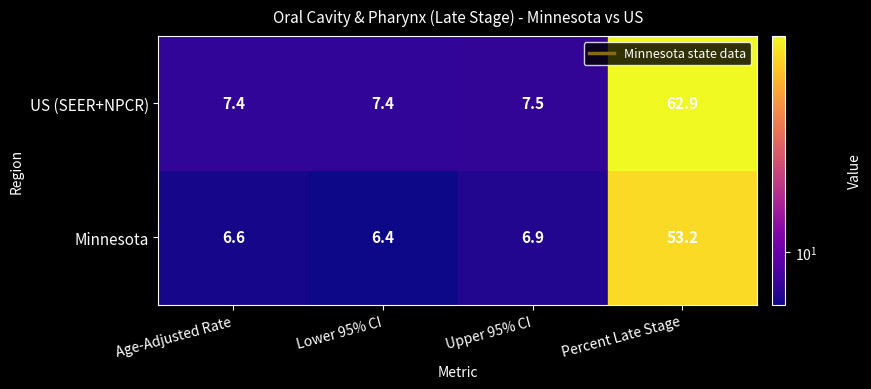

Reading left to right, extract all data points from this chart.

Minnesota: 6.6	6.4	6.9	53.2
US (SEER+NPCR): 7.4	7.4	7.5	62.9